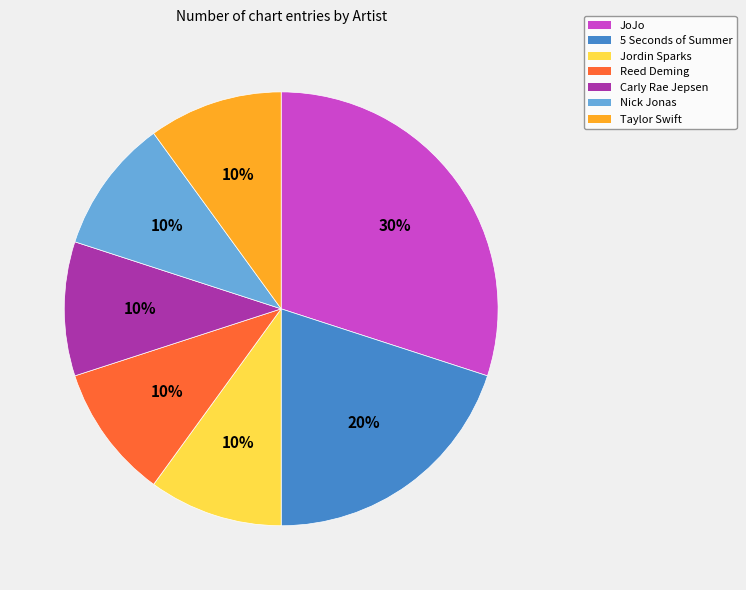

Which has a higher value, Jordin Sparks or 5 Seconds of Summer?

5 Seconds of Summer